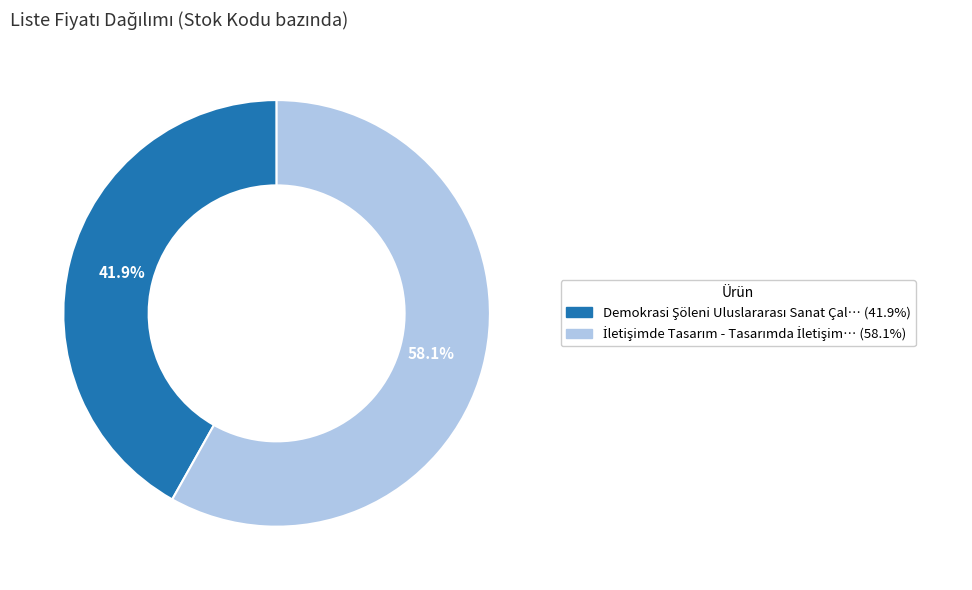

Does any single category account for the majority?

Yes